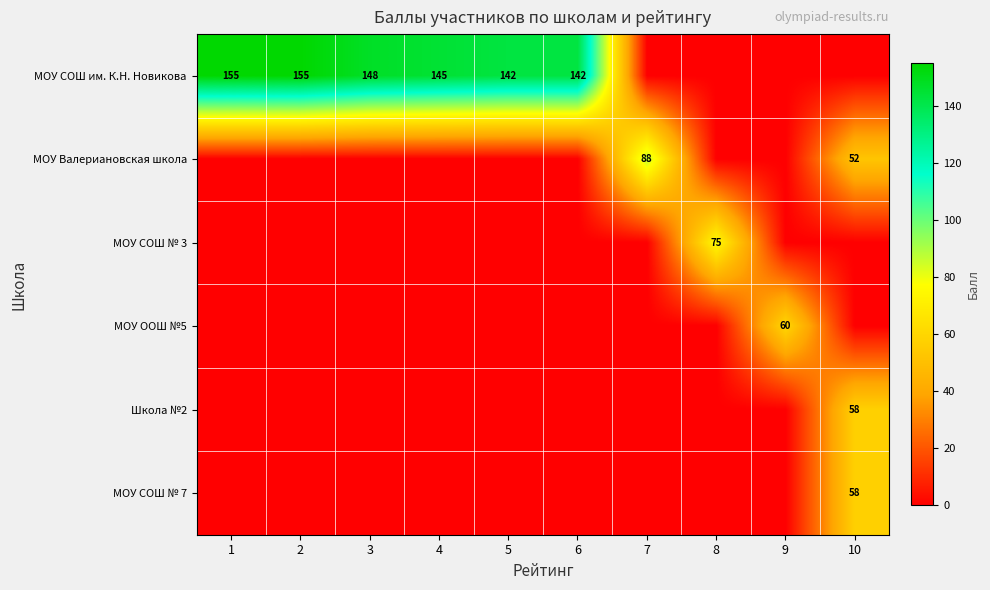

What is the total value across all series at 9?

60.0